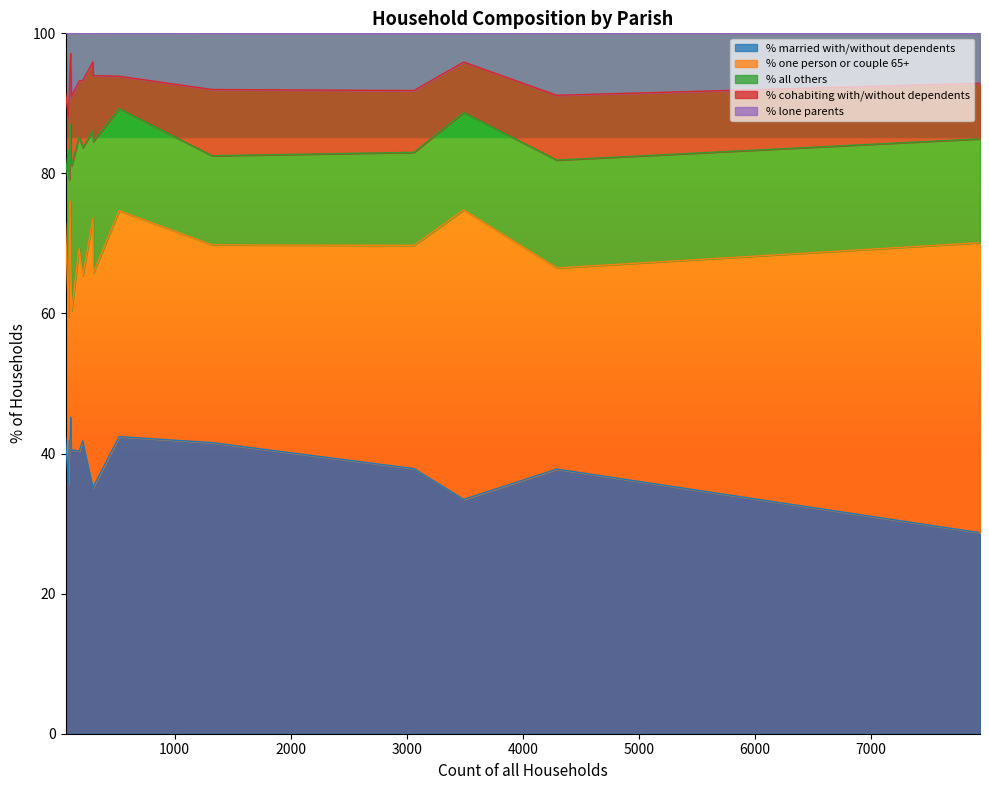

Rank the series by their maximum value, from highest to lowest.

% married with/without dependents, % one person or couple 65+, % all others, % cohabiting with/without dependents, % lone parents